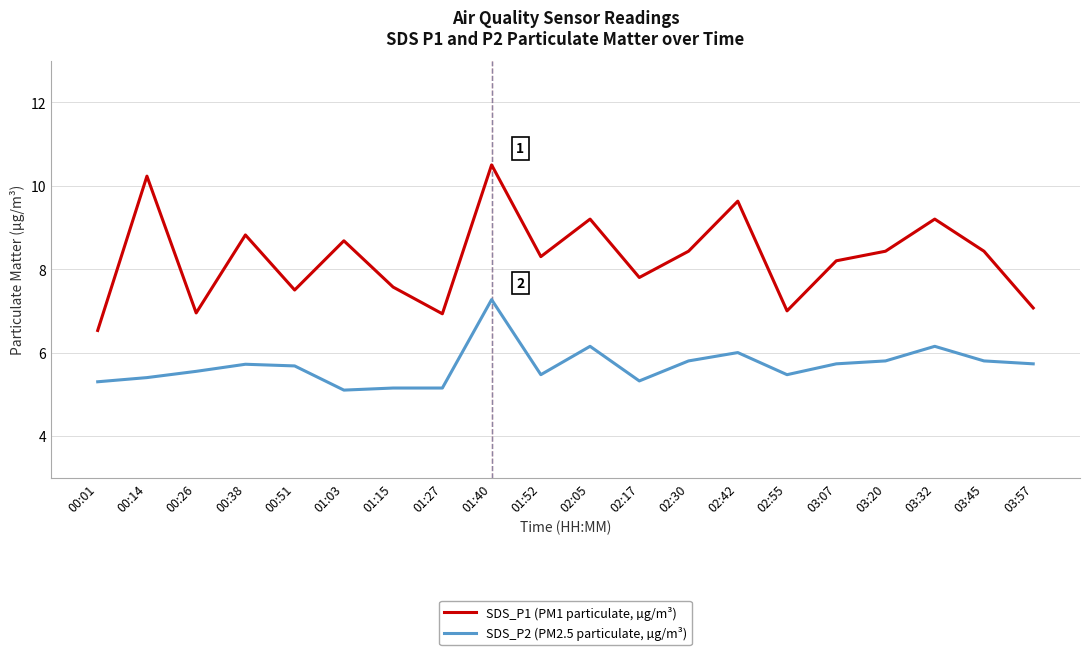

What are all the series names shown in the legend?

SDS_P1 (PM1 particulate, µg/m³), SDS_P2 (PM2.5 particulate, µg/m³)